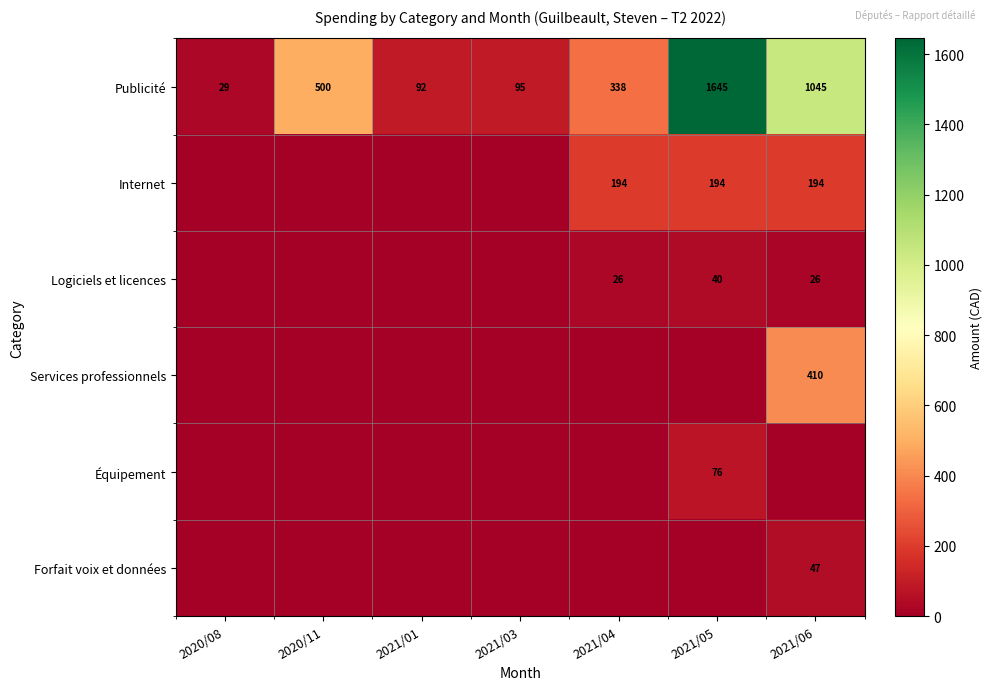

What is the difference between the maximum and minimum values in the Publicité series?

1616